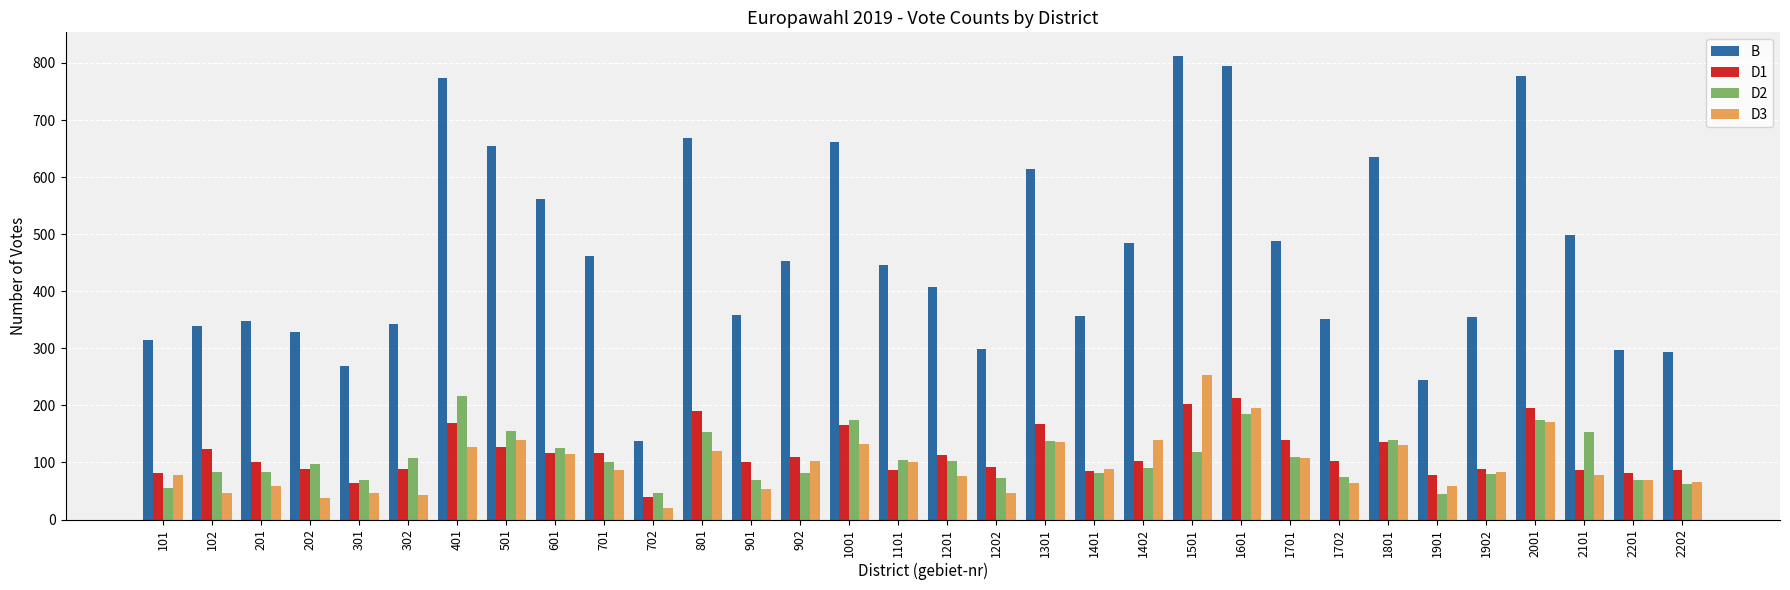

Does the chart contain any negative values?

No